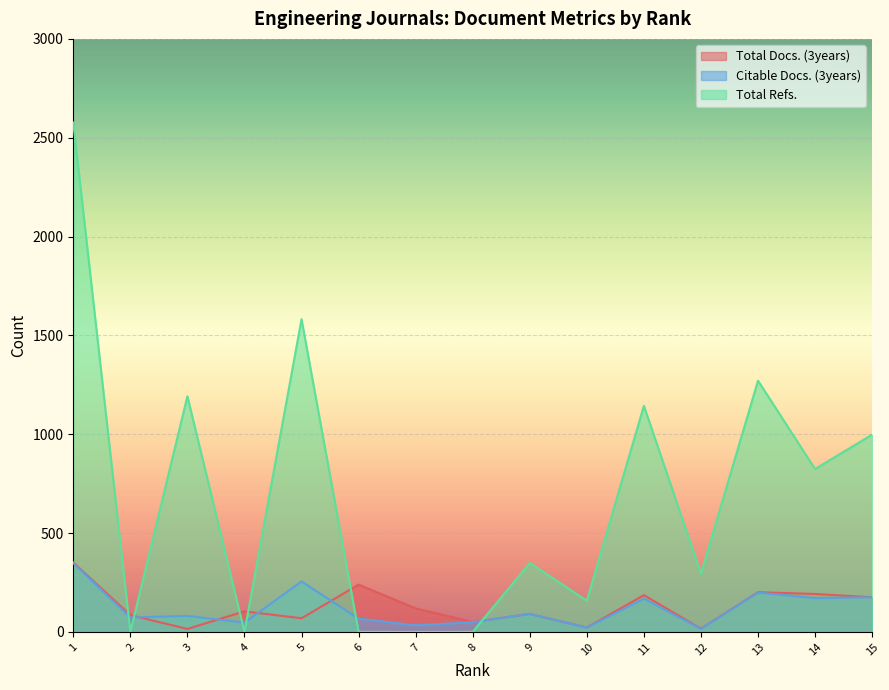

At which label does Total Refs. first exceed 349?

1